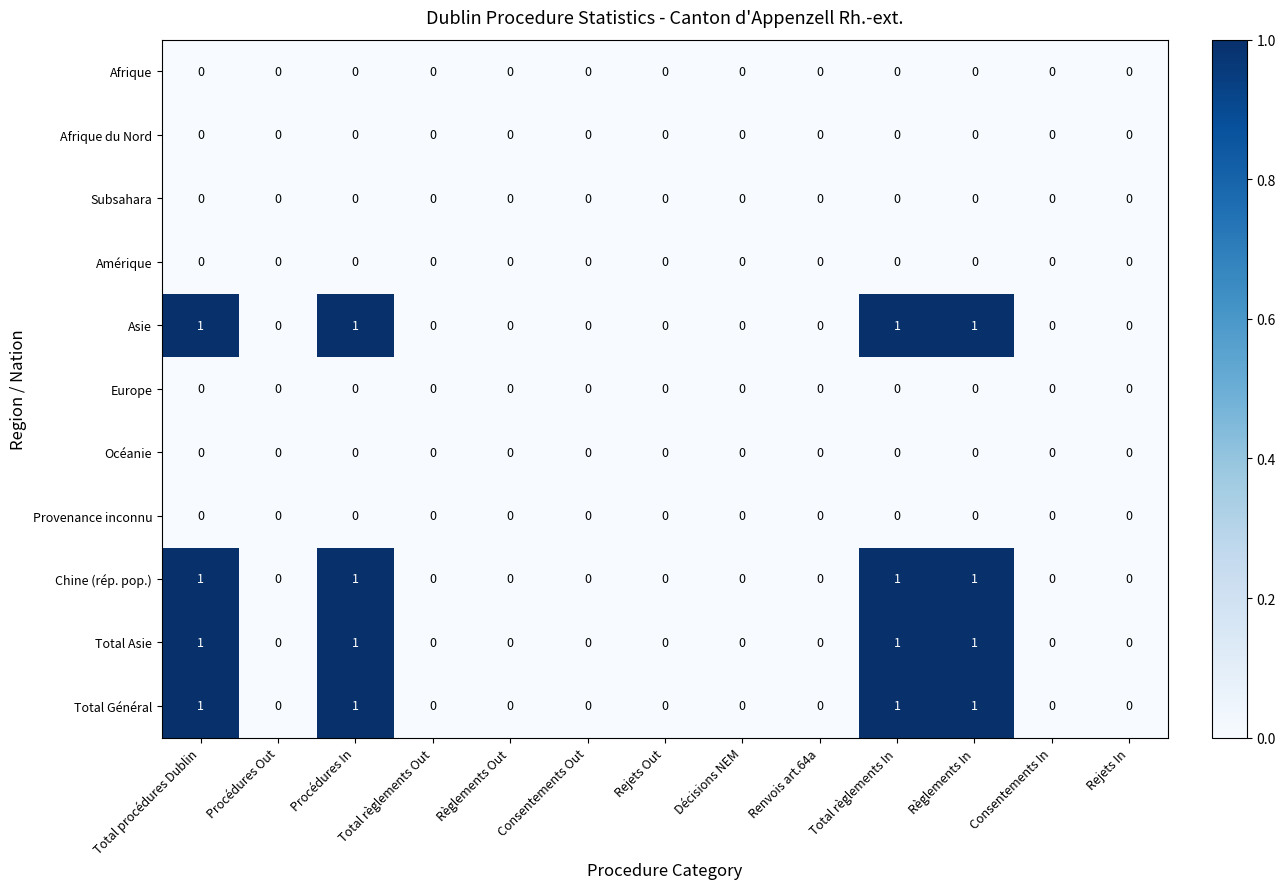

True or false: Subsahara has a value of 0 at Rejets In.

True